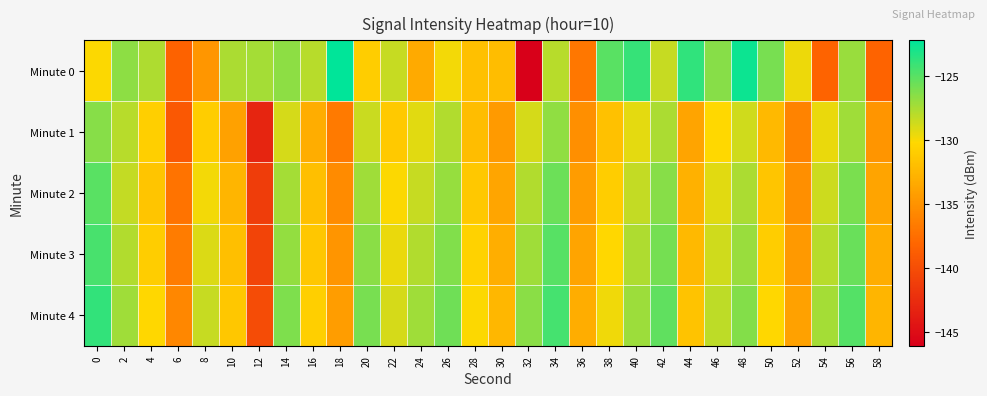

List the series in order of their peak value, highest first.

Minute 0, Minute 4, Minute 3, Minute 2, Minute 1